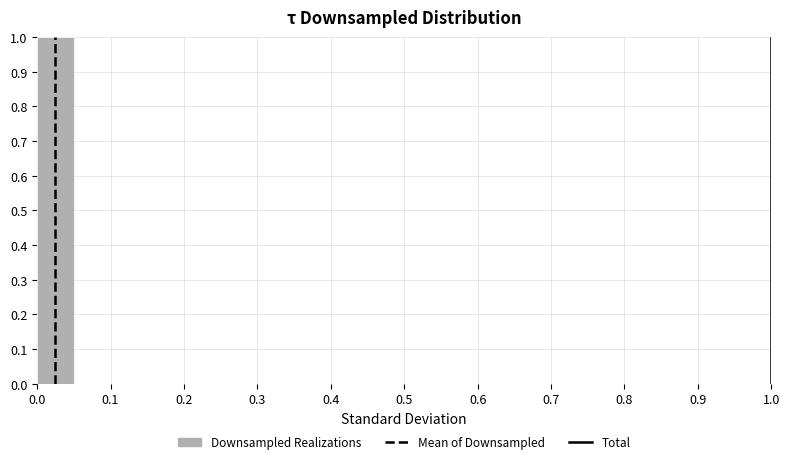

Reading left to right, transcribe this chart: for each bar, give the range it covers on the x-axis and its height. The values are not printed on the chart, so give them approximately, as read against the axis.

0.00 to 0.05: 1
0.05 to 0.10: 0
0.10 to 0.15: 0
0.15 to 0.20: 0
0.20 to 0.25: 0
0.25 to 0.30: 0
0.30 to 0.35: 0
0.35 to 0.40: 0
0.40 to 0.45: 0
0.45 to 0.50: 0
0.50 to 0.55: 0
0.55 to 0.60: 0
0.60 to 0.65: 0
0.65 to 0.70: 0
0.70 to 0.75: 0
0.75 to 0.80: 0
0.80 to 0.85: 0
0.85 to 0.90: 0
0.90 to 0.95: 0
0.95 to 1.00: 0